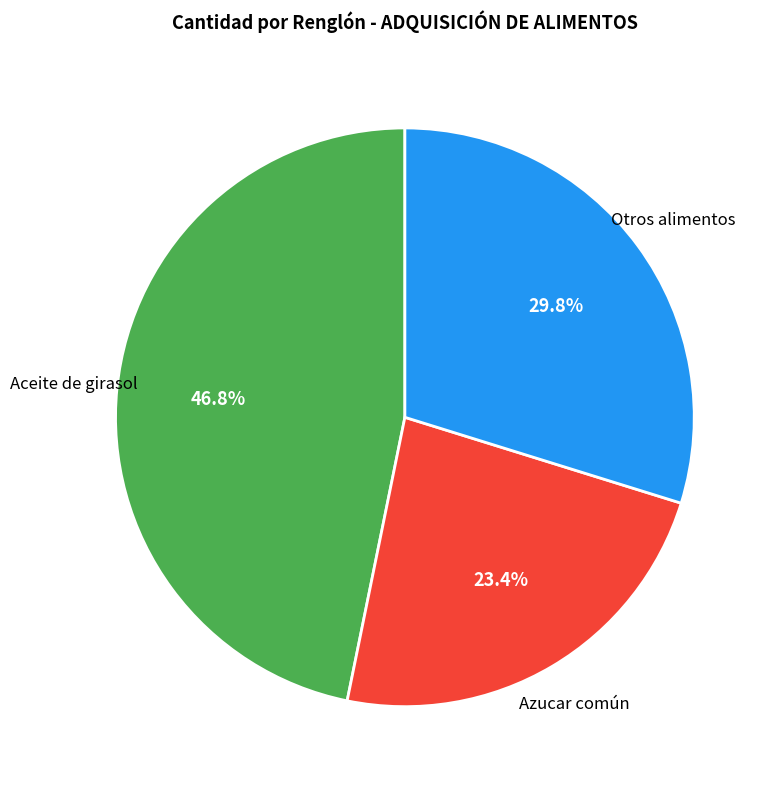

Which slice is the largest?

Aceite de girasol